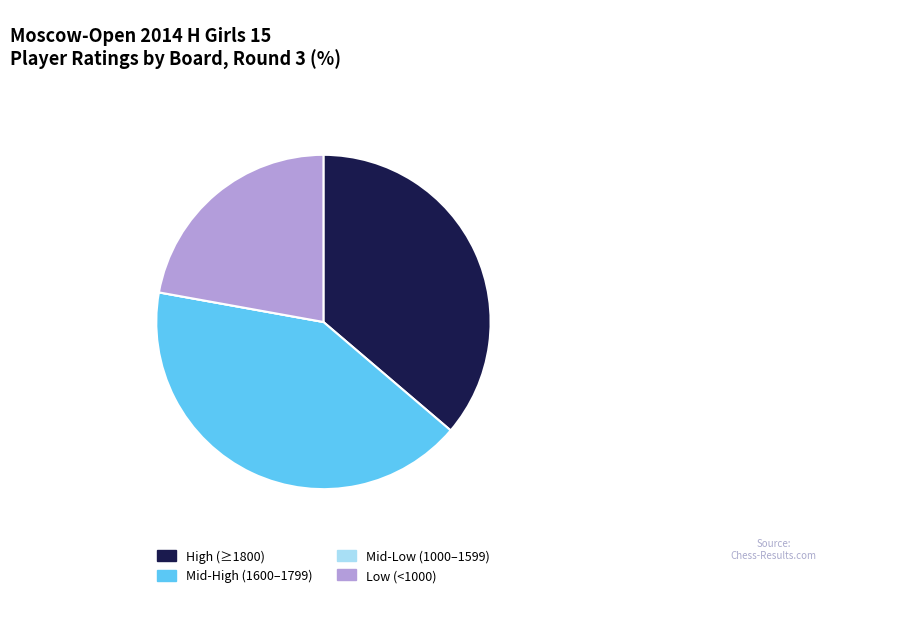

What is the largest slice in the pie chart?

Mid-High (1600–1799)